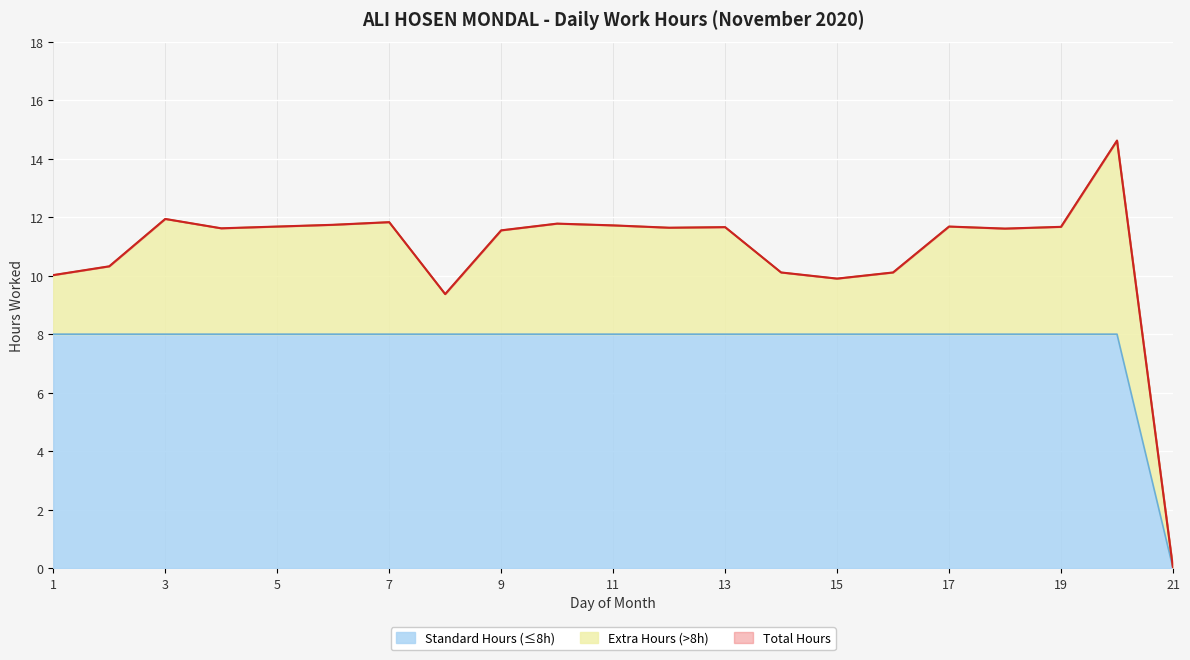

How many values are below 11?

7